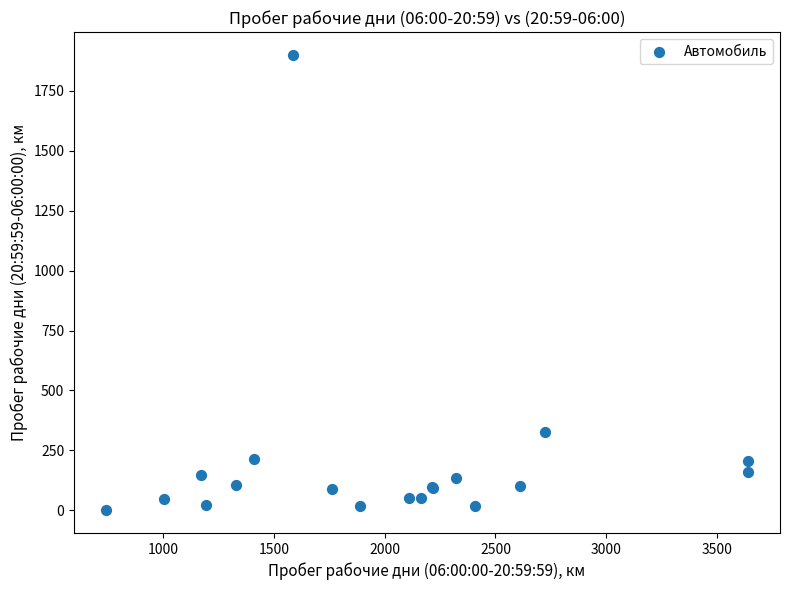

What Y value in the scatter plot is closest to 950?

327.0